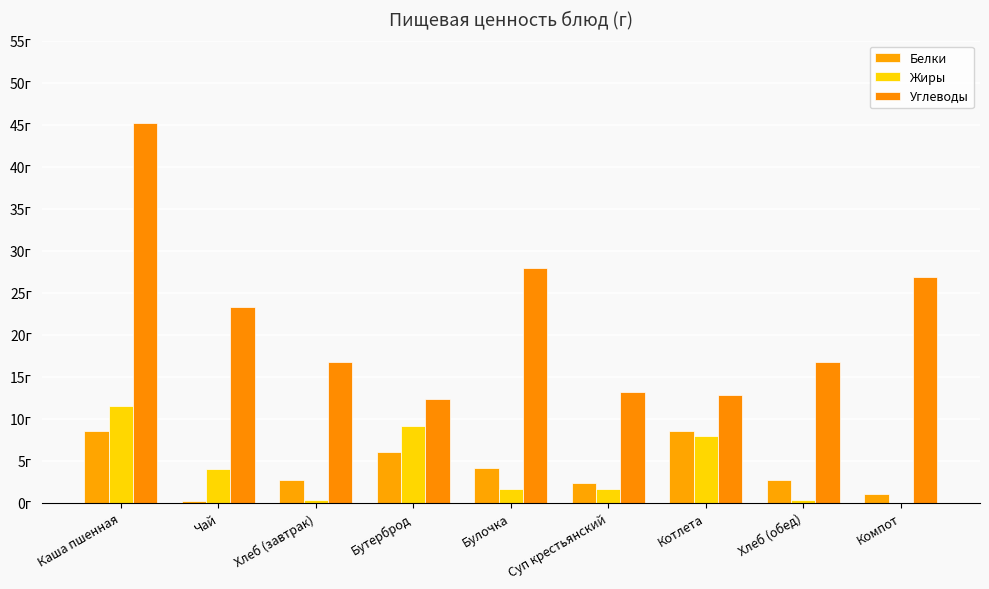

What is the approximate value of Белки at Хлеб (обед)?

2.8